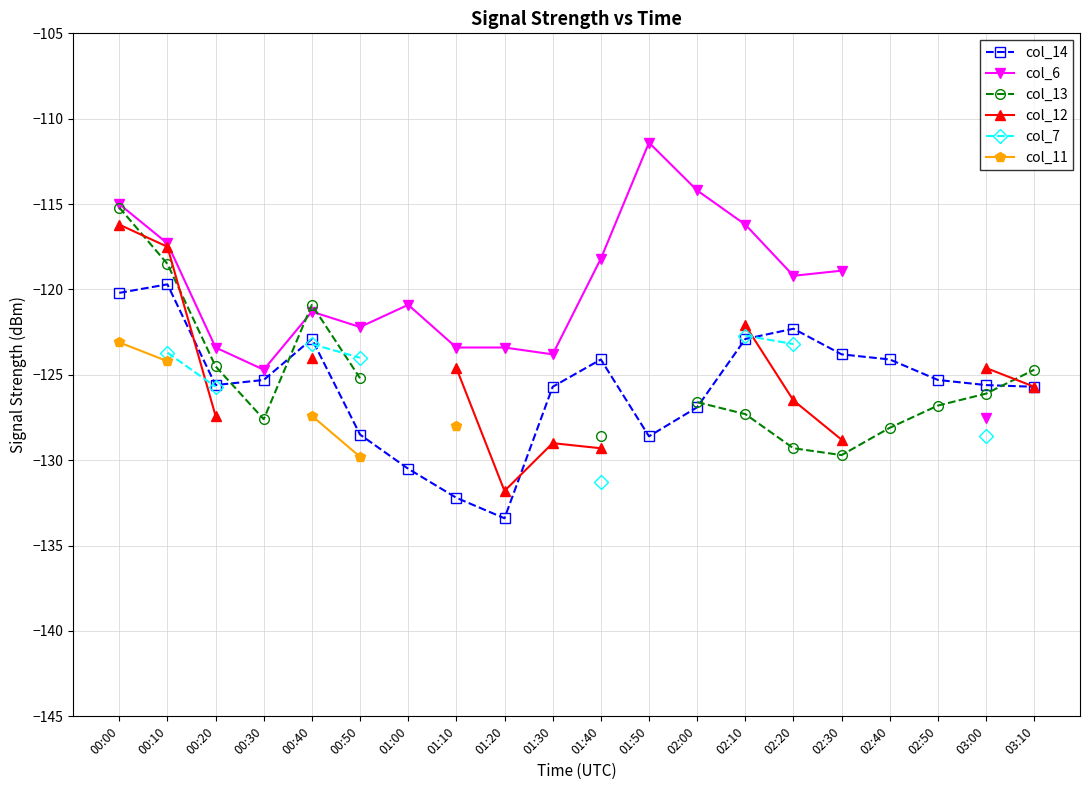

Which has a higher value, 00:50 or 01:10?

00:50